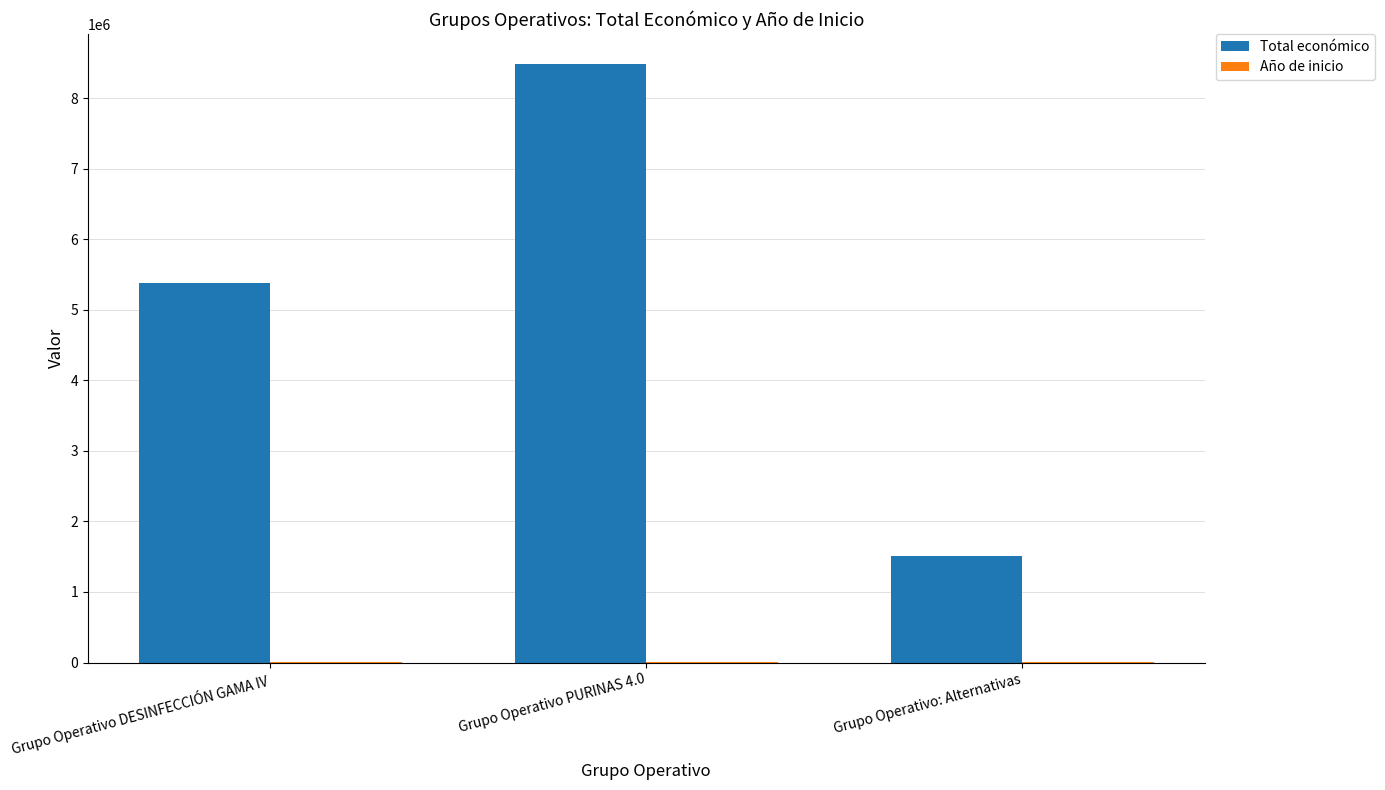

True or false: Total económico has a value of 2192987 at Grupo Operativo: Alternativas.

False